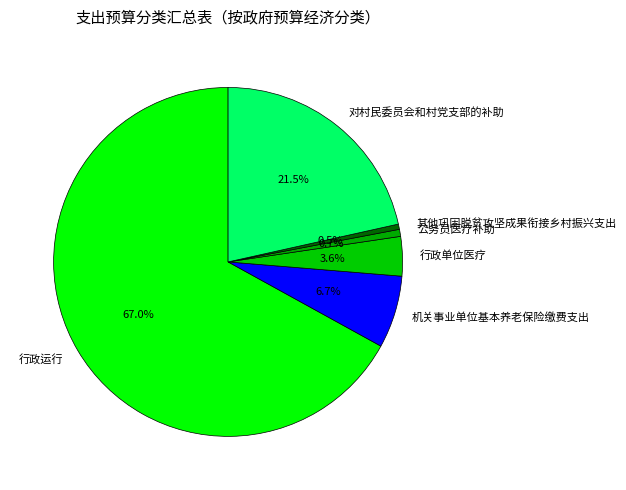

Approximately how many times larger is the value at 行政运行 compared to 公务员医疗补助?

102.7